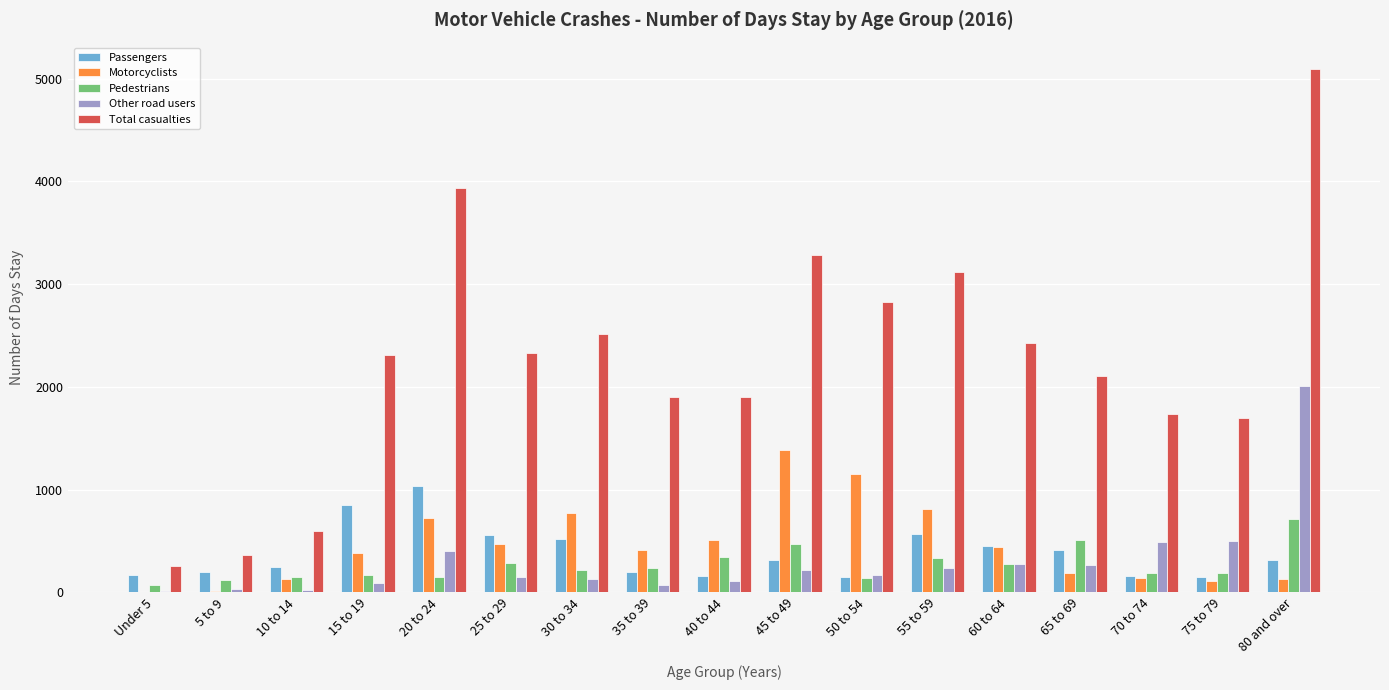

Which series changed the most between 5 to 9 and 80 and over?

Total casualties